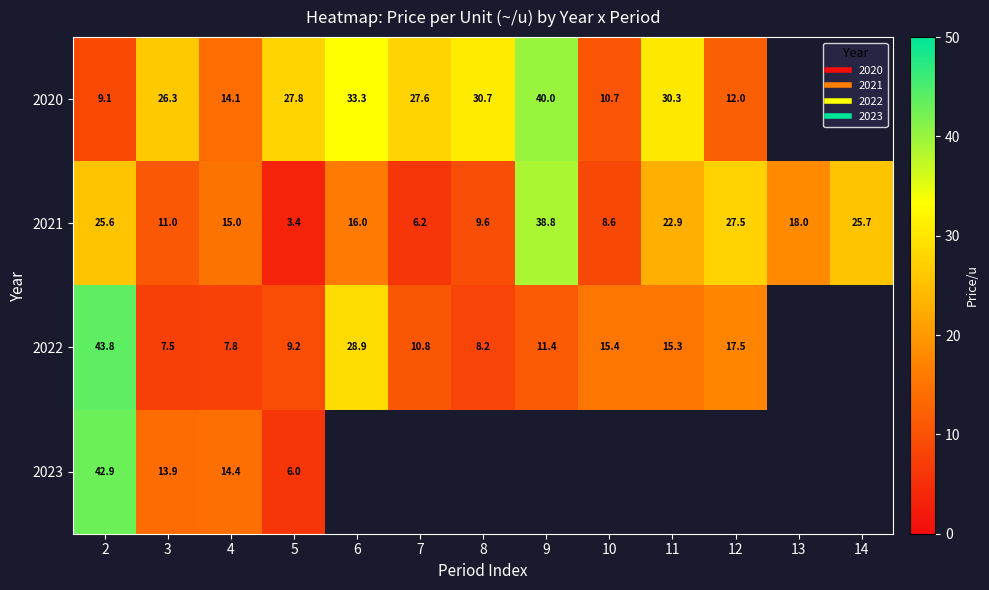

List the labels in order of 2023 value, smallest first.

5, 3, 4, 2, 6, 7, 8, 9, 10, 11, 12, 13, 14